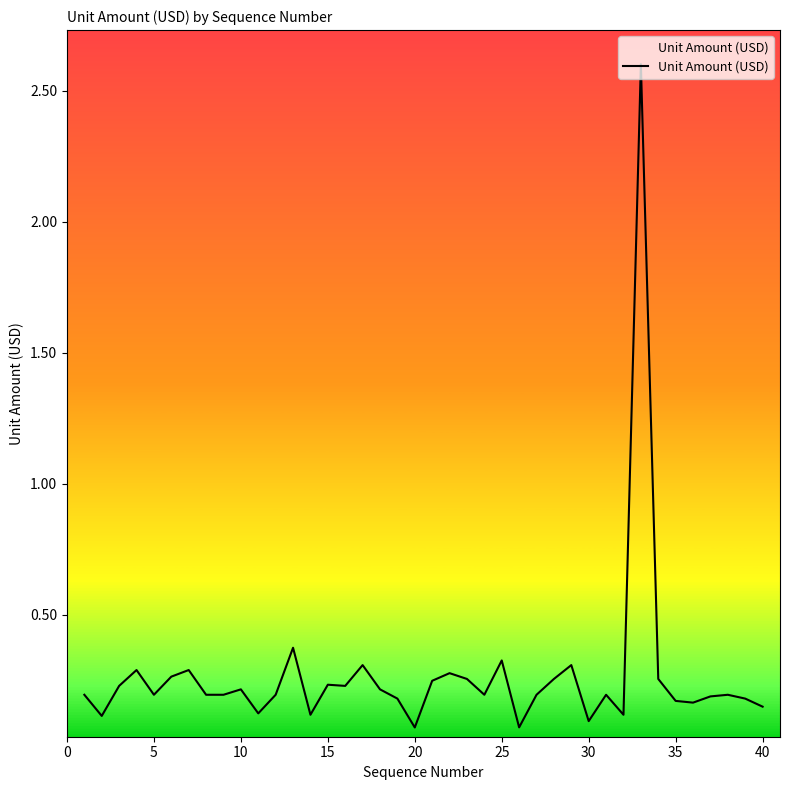

What is the difference between the maximum and minimum values?

2.5